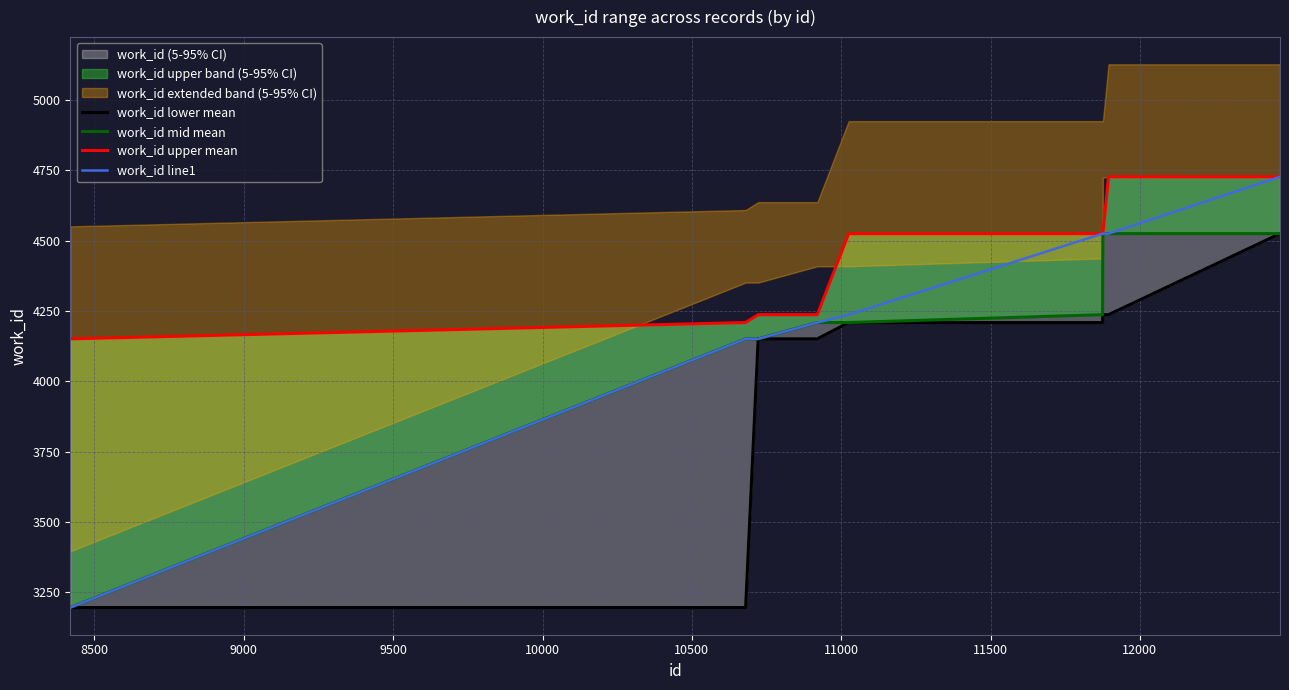

Which series has the largest total across all categories?

work_id upper mean